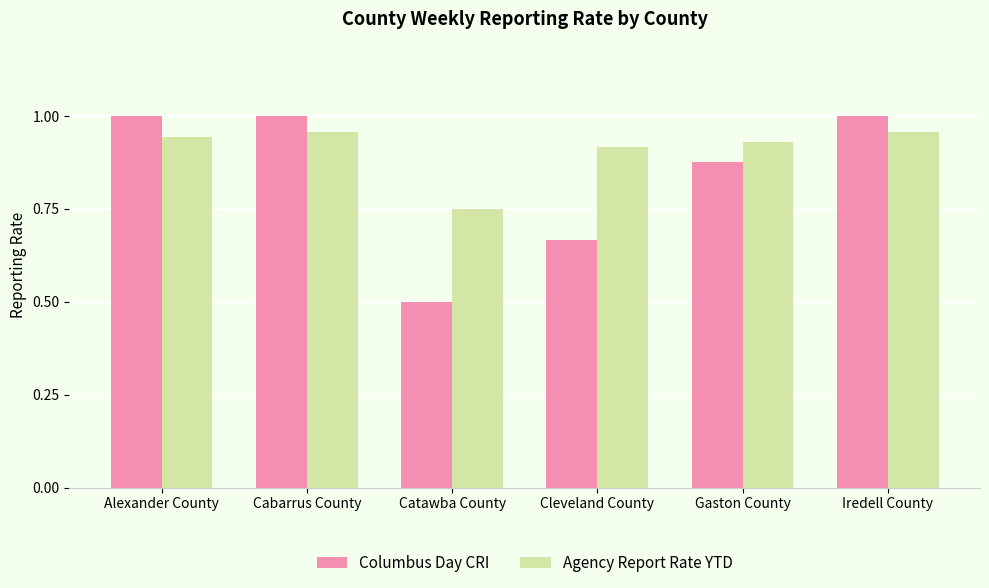

How many groups of bars are there?

6